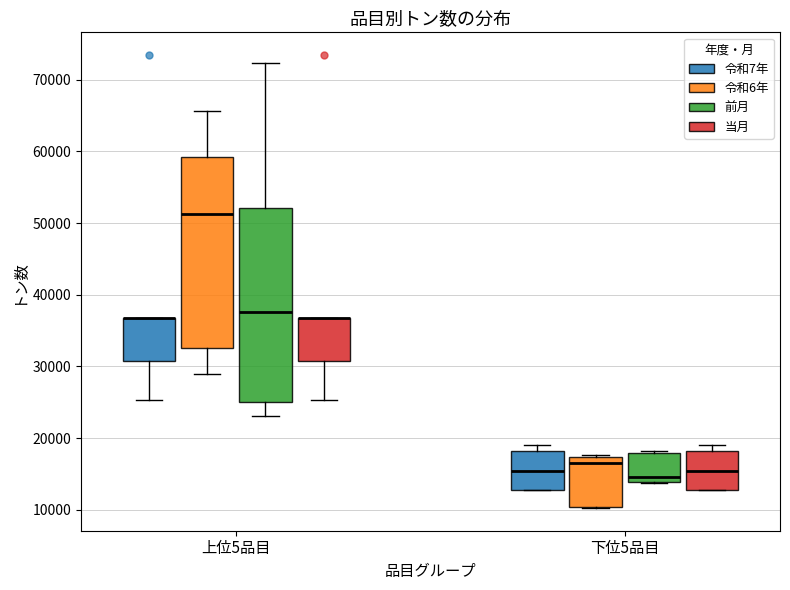

Where does the median line of the box for 上位5品目 (前月) sit on the y-axis? The values are not printed on the chart, so give them approximately, as read against the axis.

38000